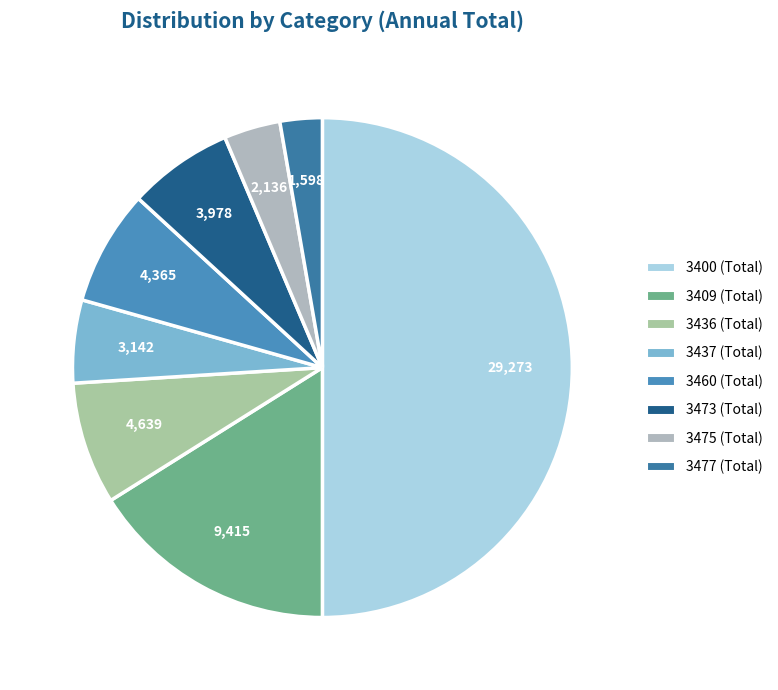

Count the number of slices in the pie.

8